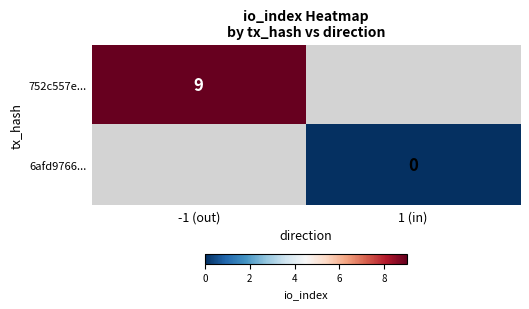

The 752c557e... series shows 13 at -1 (out). True or false?

False